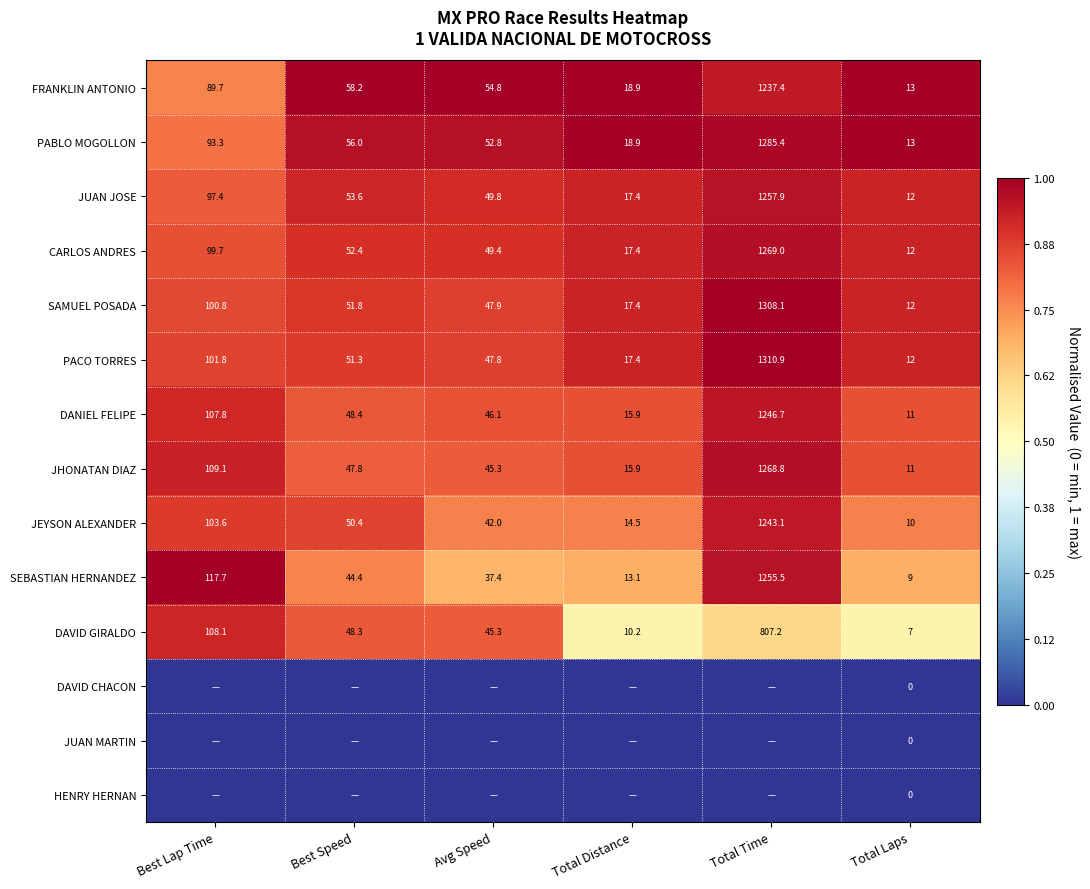

Is it true that JUAN JOSE equals 81.7 at Best Speed?

False